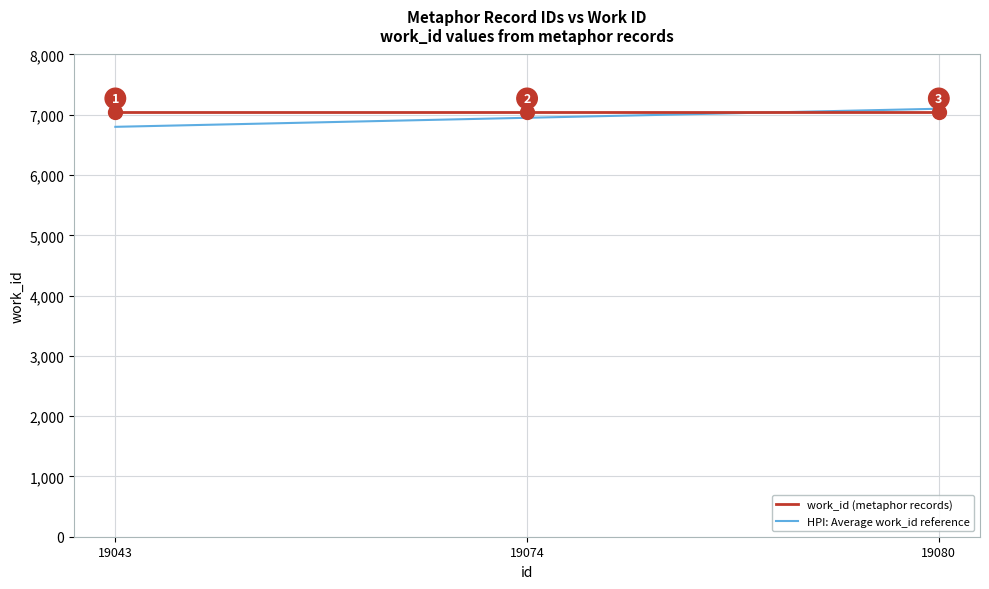

Is the value of HPI: Average work_id reference at 19074 greater than the value of work_id (metaphor records) at 19043?

No